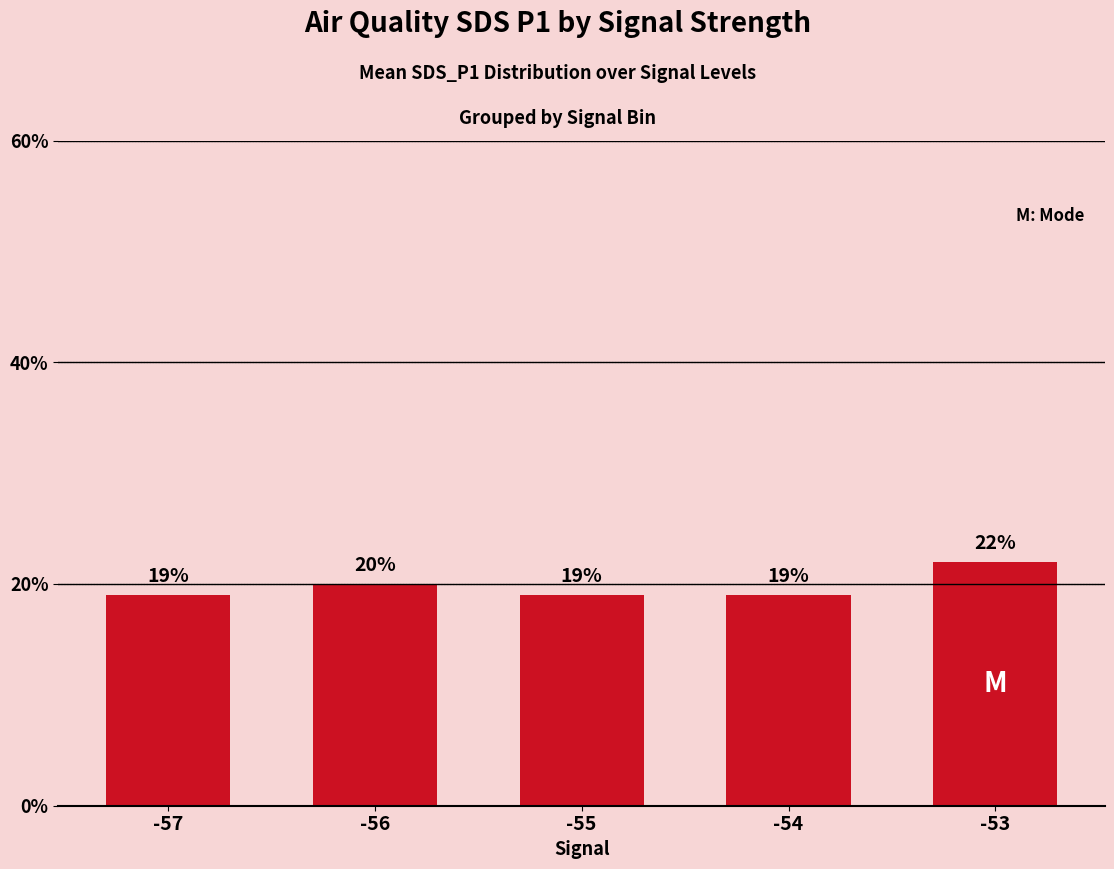

Between -57 and -56, which is larger?

-56